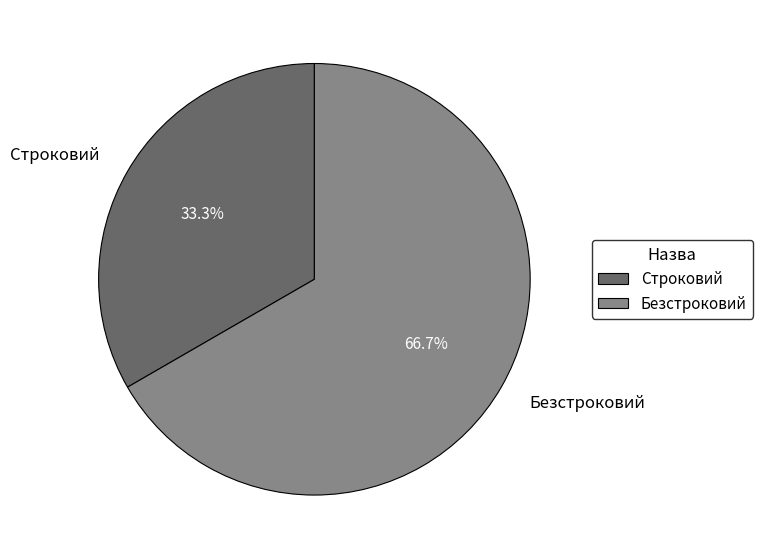

Is it true that Безстроковий is 67% of the pie?

True